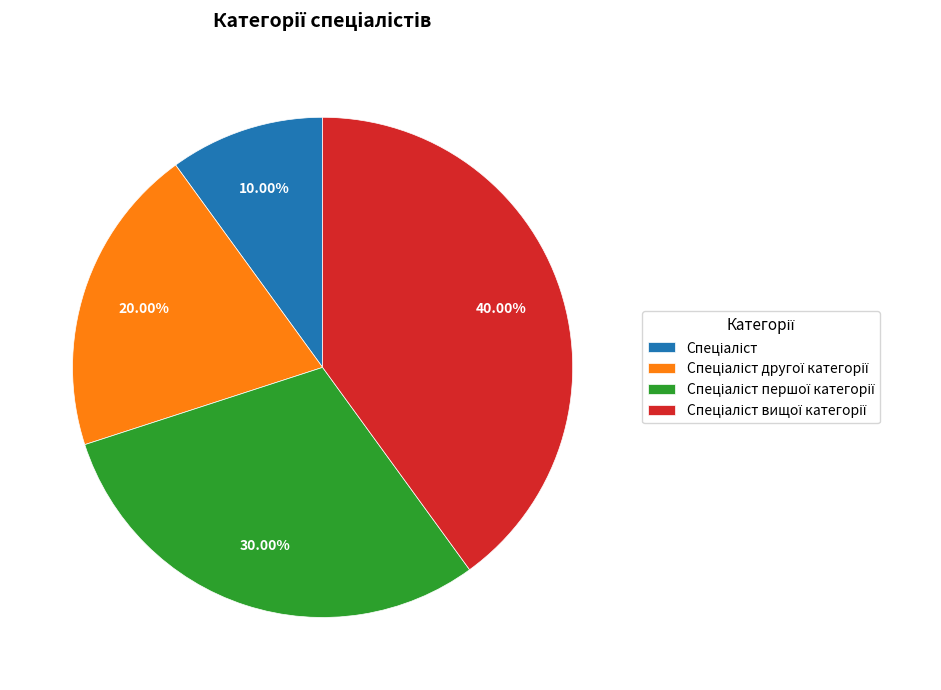

Is there a majority slice in this chart?

No